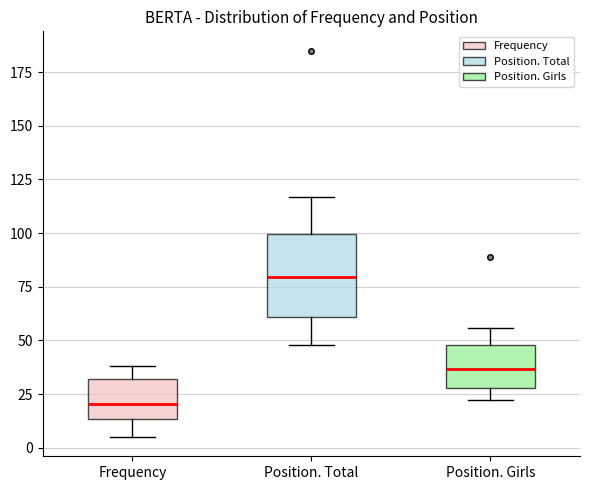

Which box is the tallest, from its lower edge to its upper edge?

Position. Total